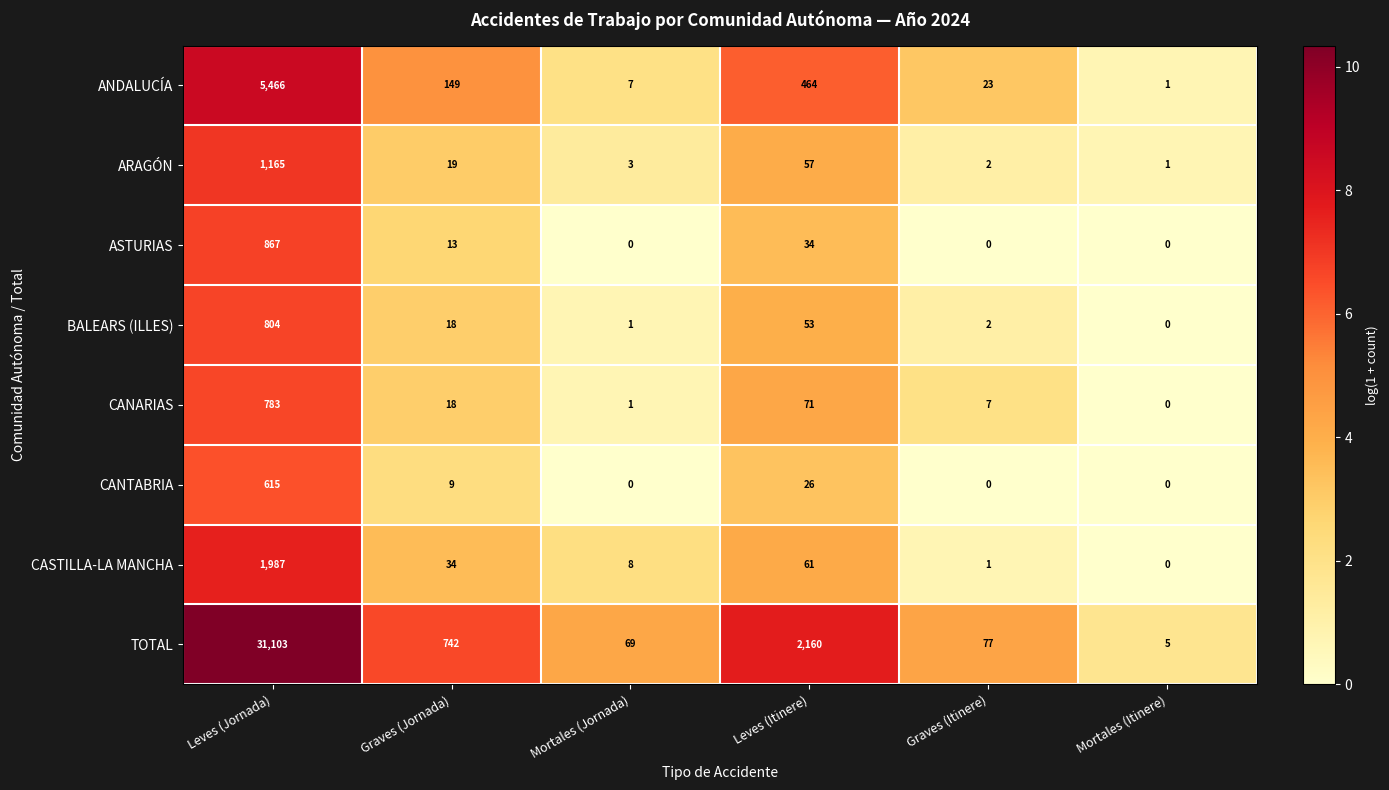

What is the spread (max minus min) of values at Mortales (Jornada)?

69